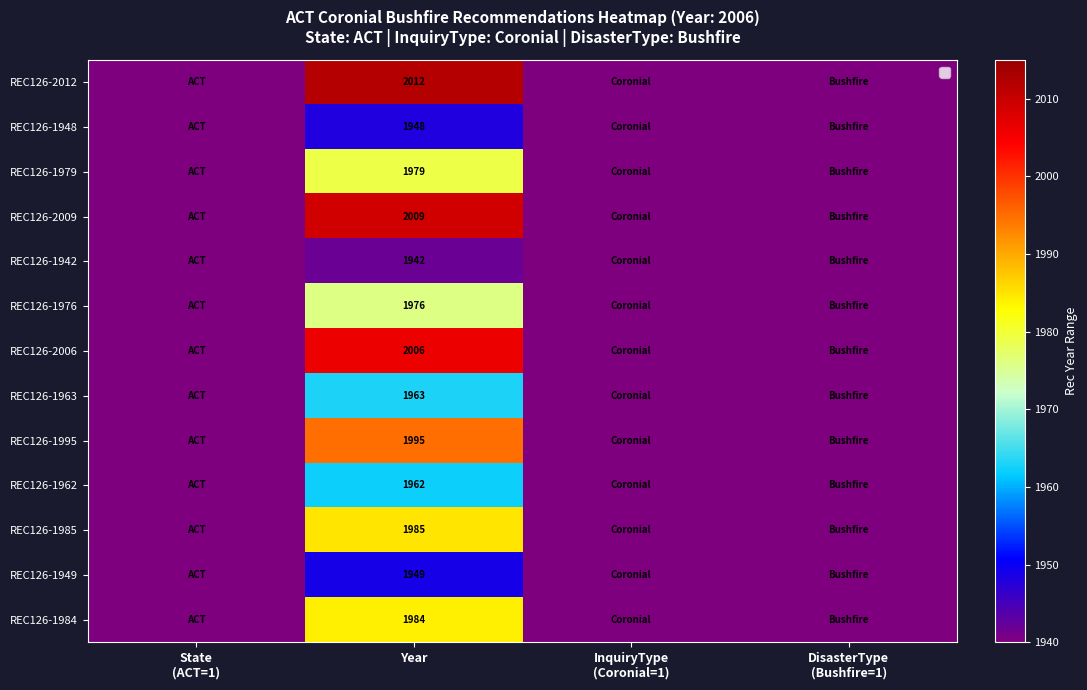

How many data points does each series have?

4